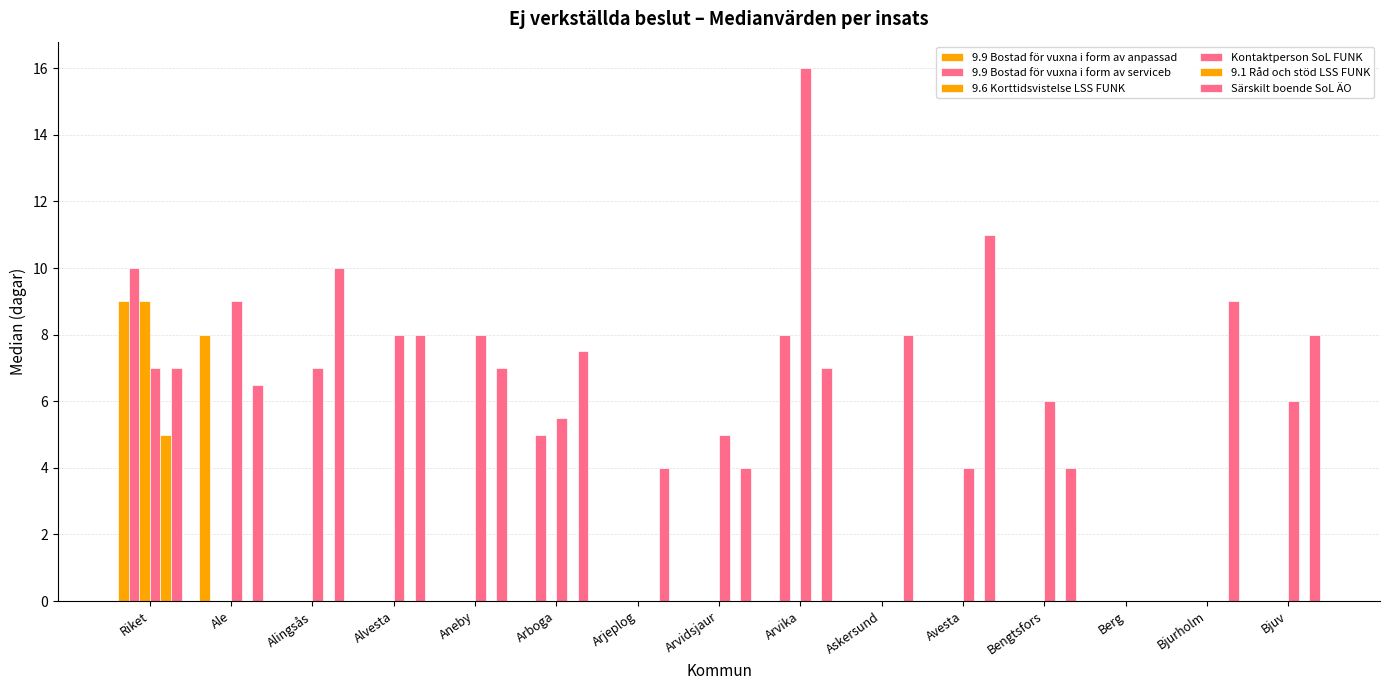

Does the chart contain stacked bars?

No